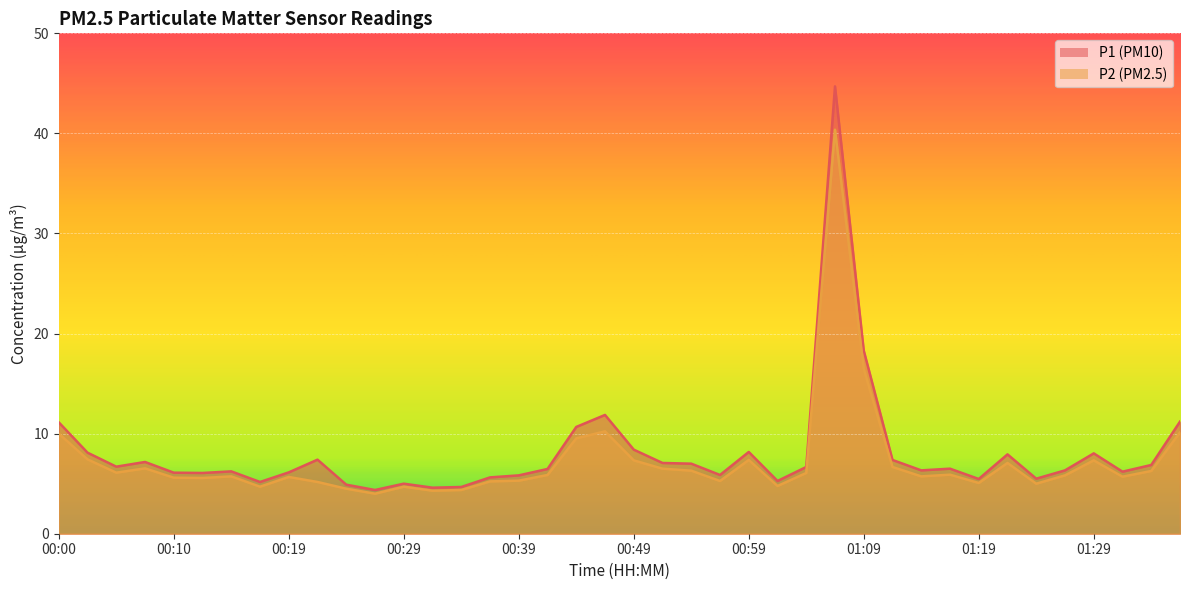

Which label corresponds to the smallest value in the chart?

00:27